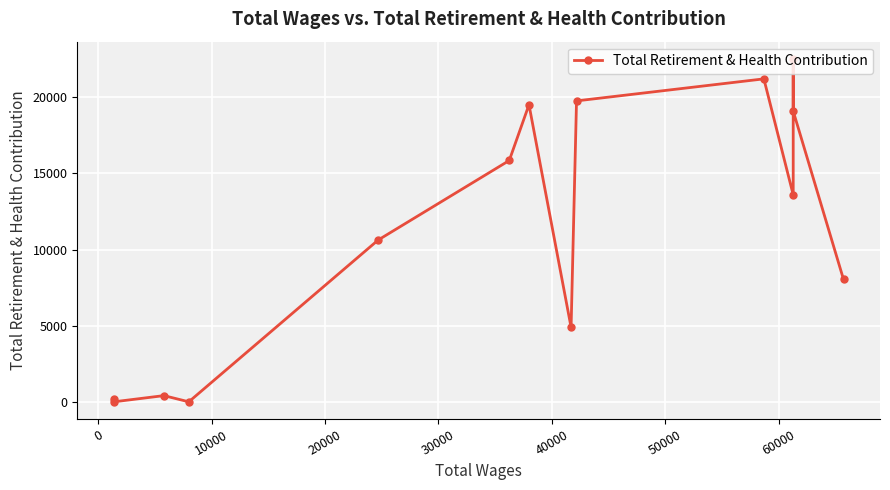

What position from the left is 10000?

3